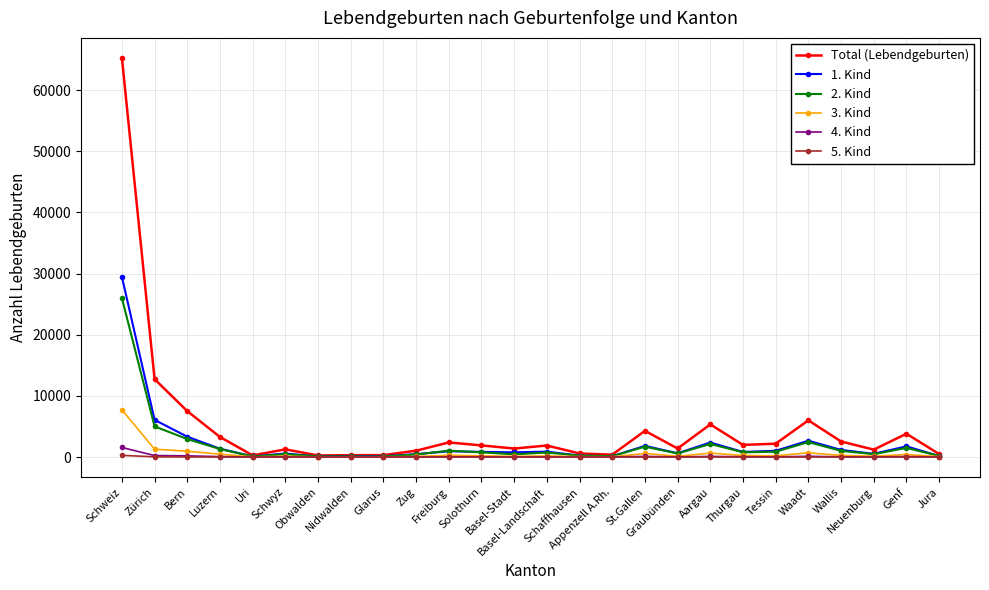

What is the difference between the highest and lowest values at Basel-Stadt?

1398